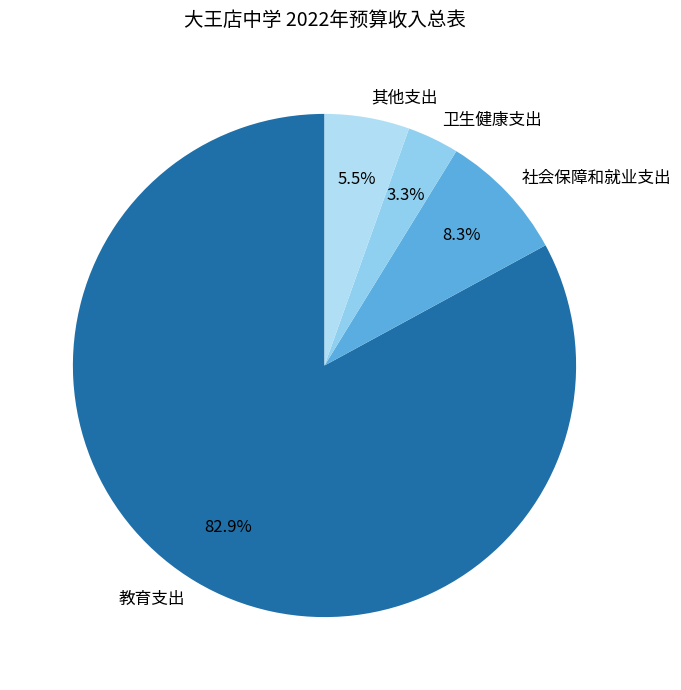

What portion of the pie excludes 其他支出?

94.5%